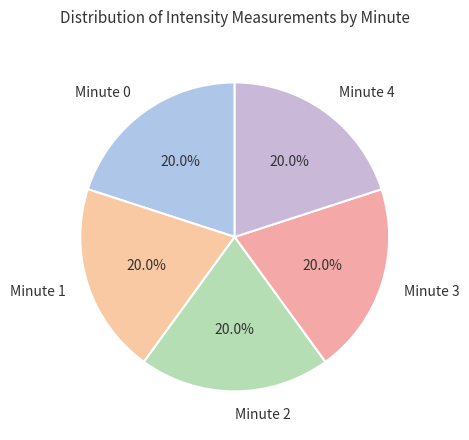

Does any single category account for the majority?

No